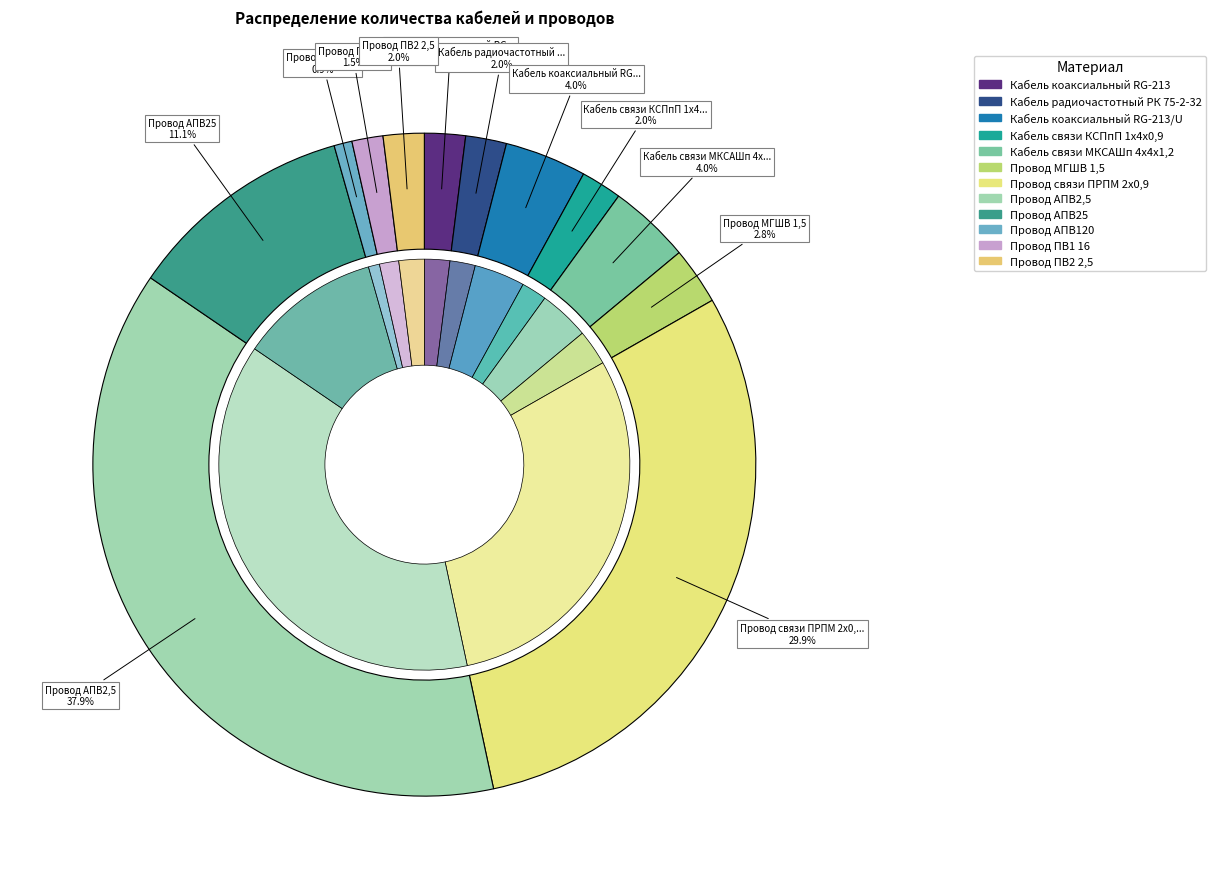

Is there a majority slice in this chart?

No